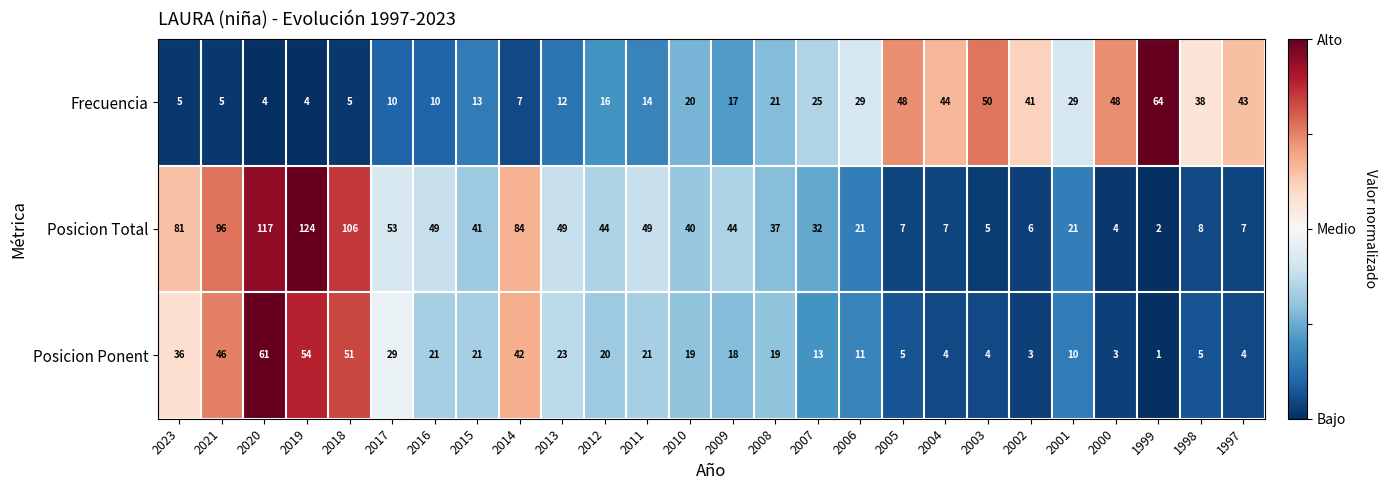

Which series has the largest range (max minus min)?

Posicion Total